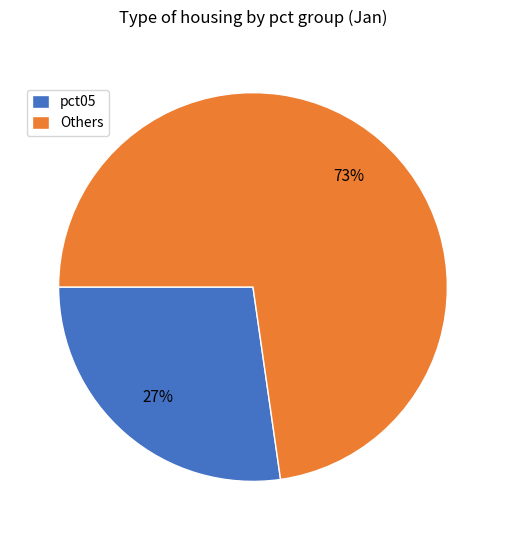

Count the number of slices in the pie.

2